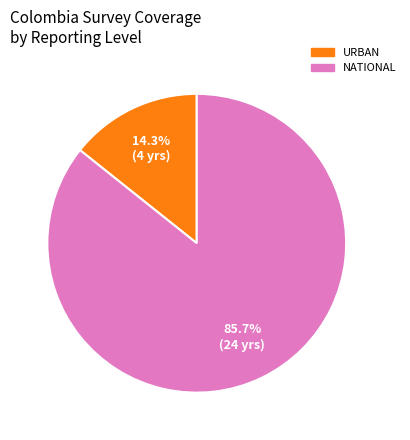

To the nearest percent, what is the average slice percentage?

50%